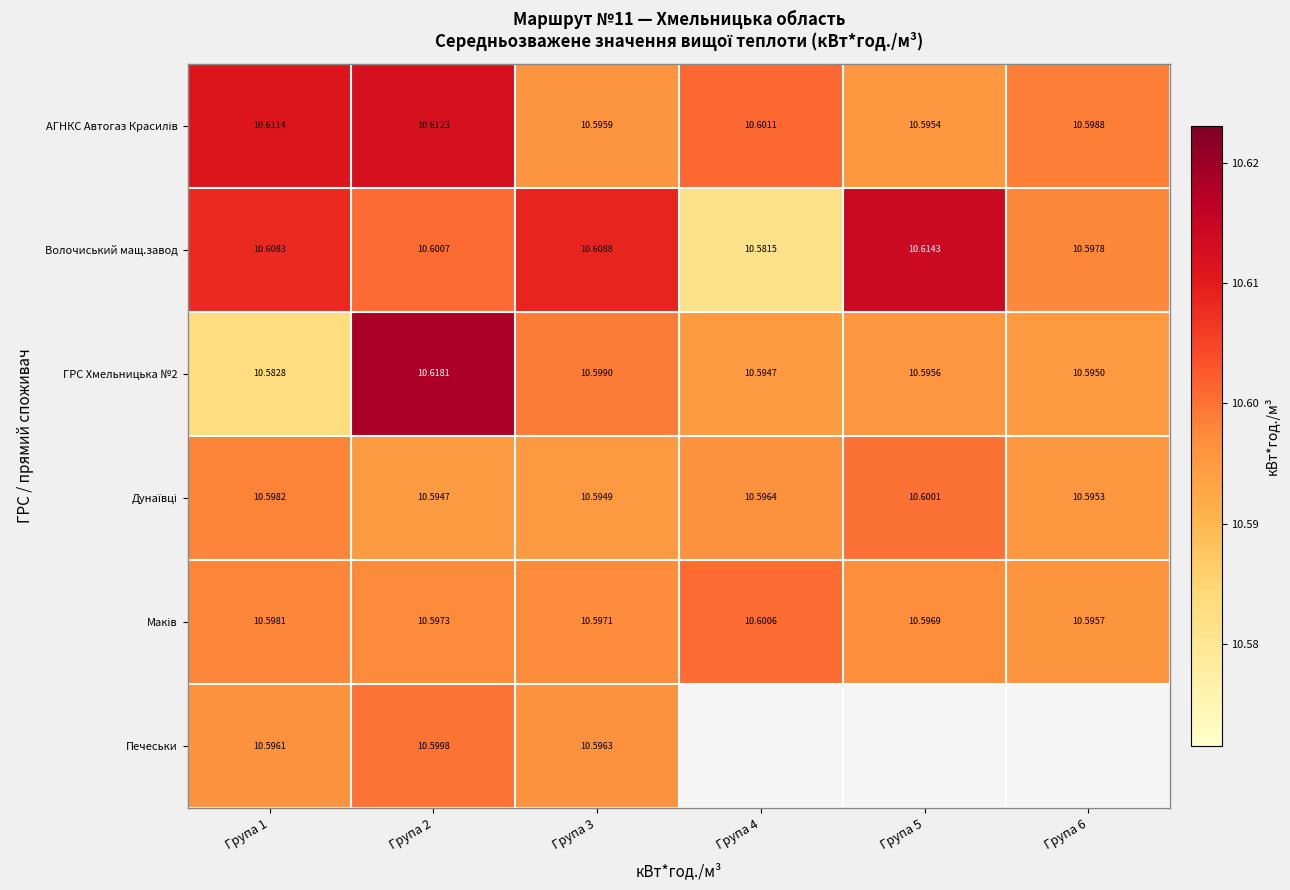

Which category has the lowest value in the ГРС Хмельницька №2 series?

Група 1